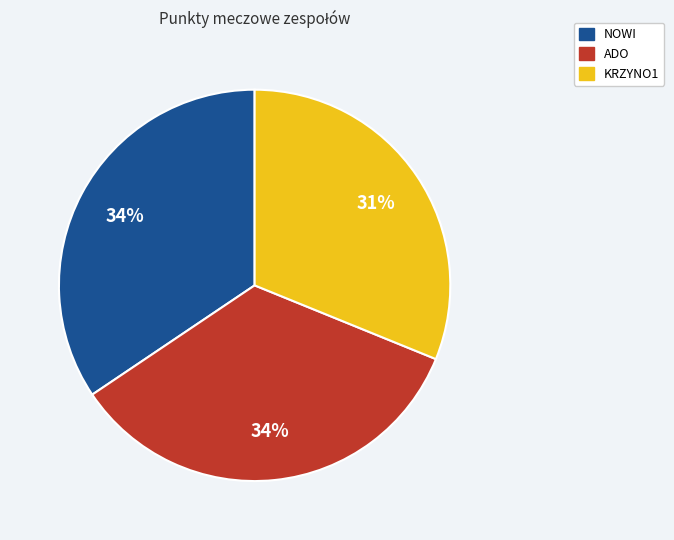

To the nearest percent, what is the difference between the largest and smallest slice percentages?

3%